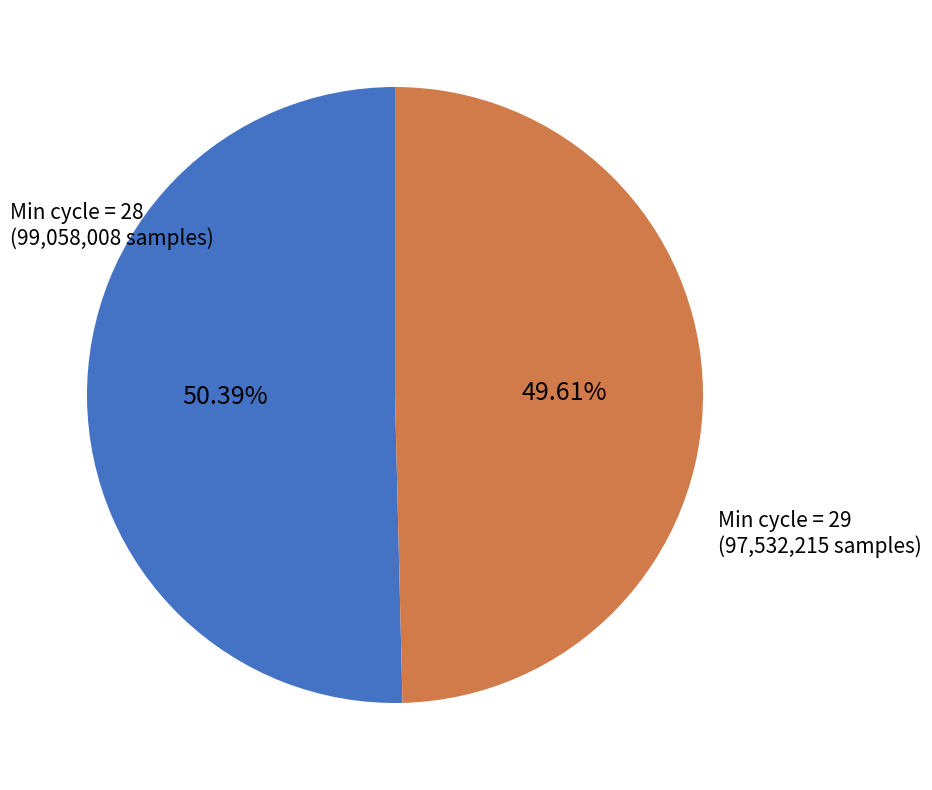

To the nearest percent, what is the difference between the largest and smallest slice percentages?

1%